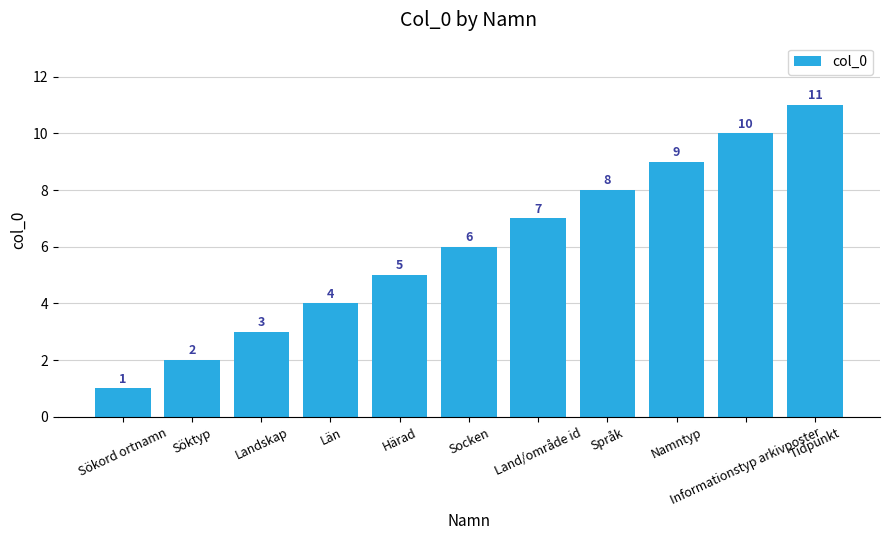

True or false: the data shows 2 at Söktyp.

True